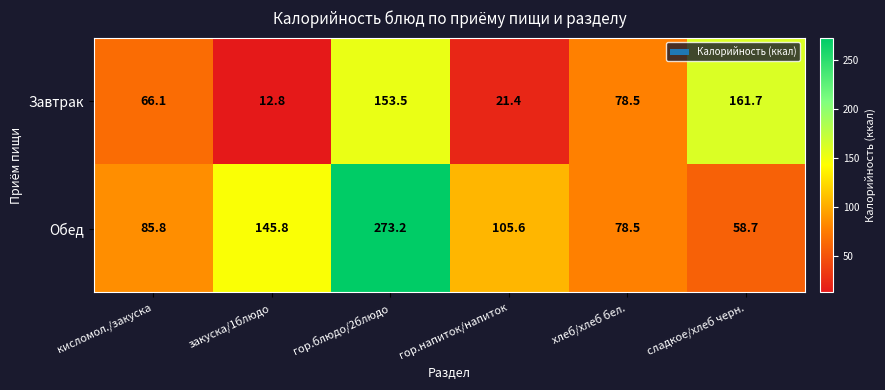

Is it true that Обед equals 114.3 at гор.блюдо/2блюдо?

False